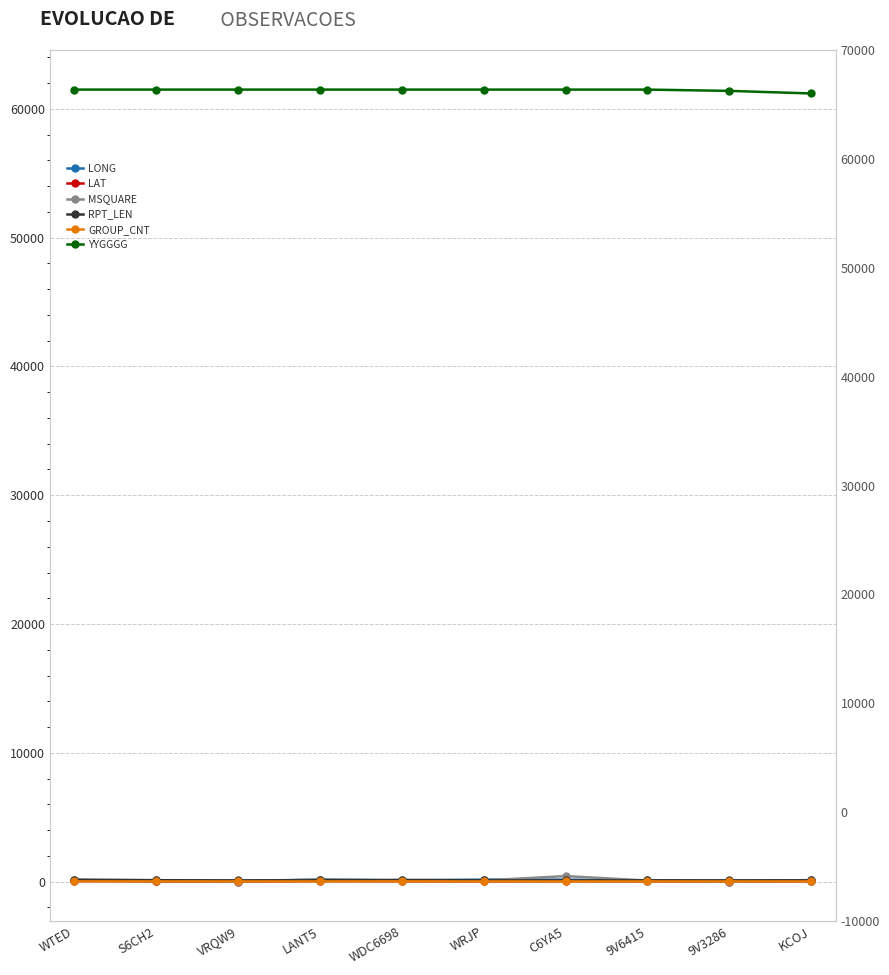

Is it true that YYGGGG equals 61500.0 at LANT5?

True